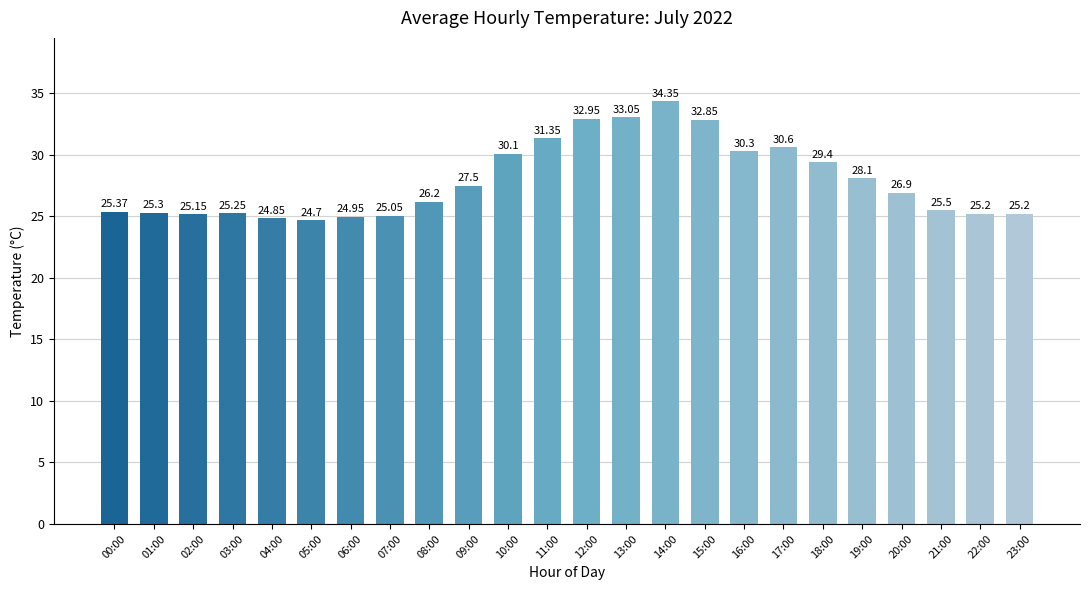

What is the maximum value shown in the chart?

34.4